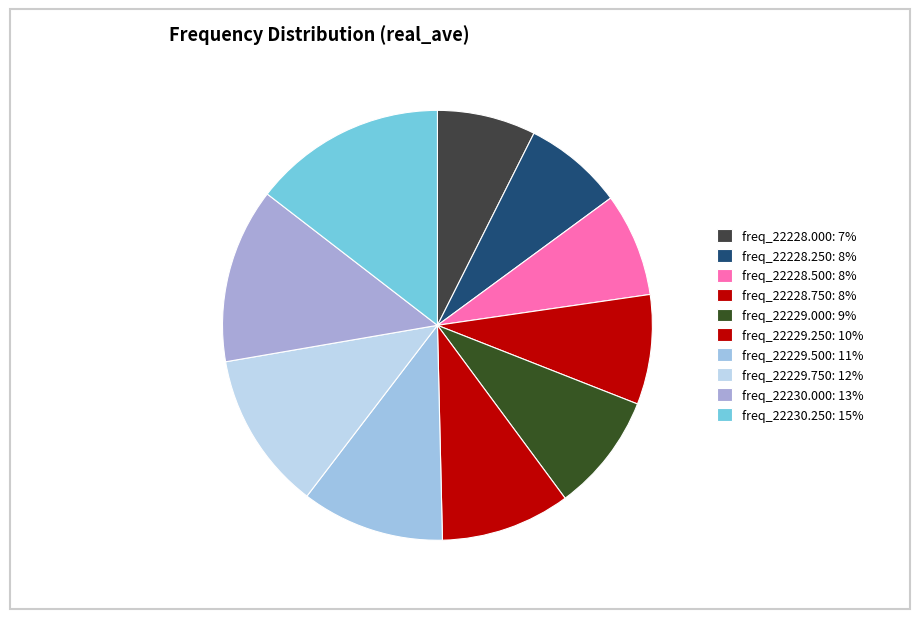

Does any single category account for the majority?

No